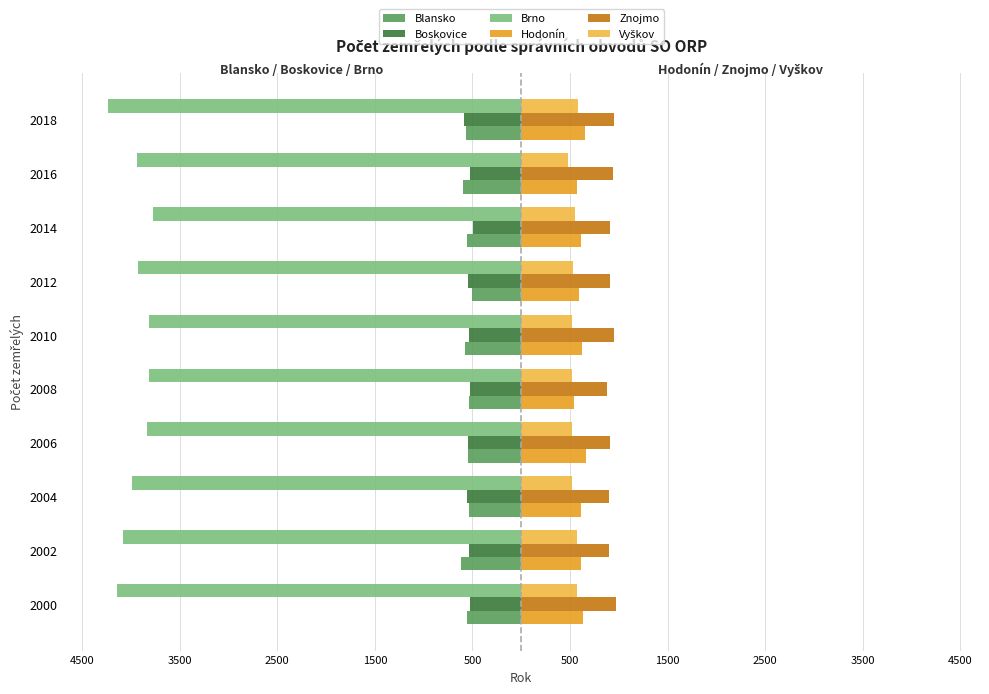

What is the difference between the maximum and second lowest values in the Boskovice series?

61